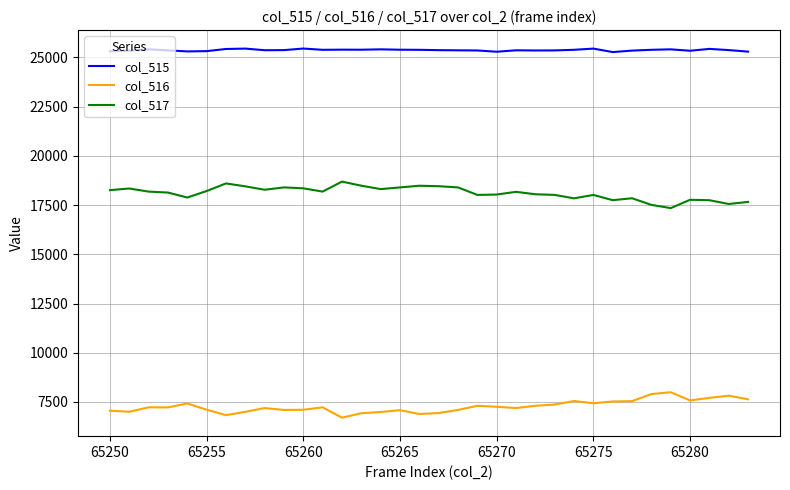

What is the minimum value for col_516?

6699